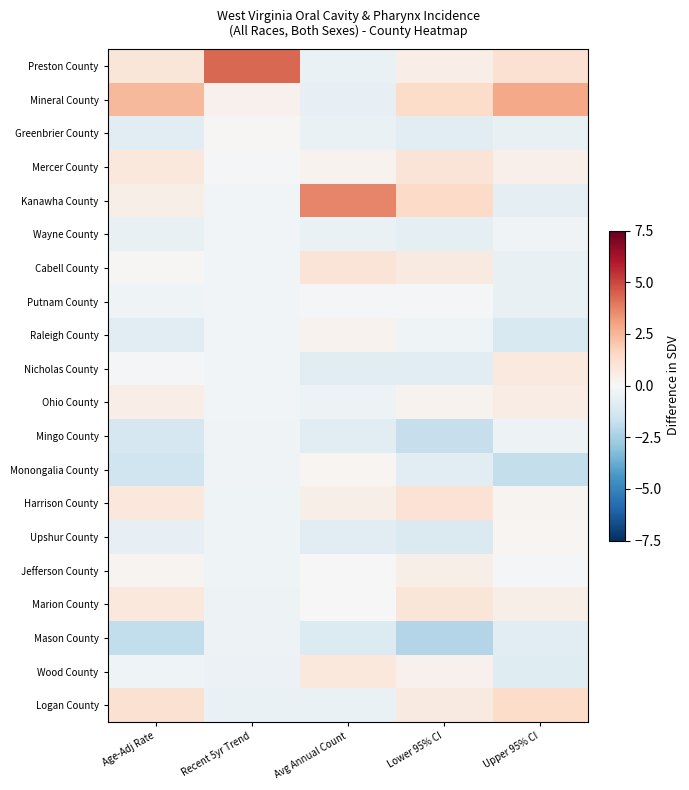

What is the difference between the highest and lowest values at Recent 5yr Trend?

4.8